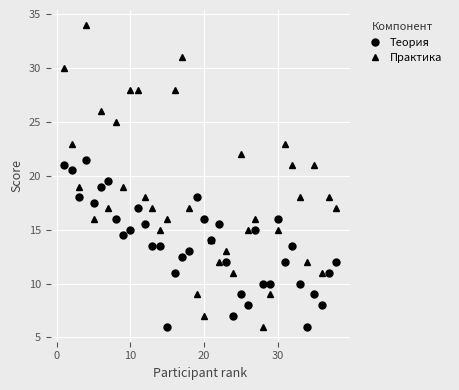

Which series has the widest spread of values?

Практика